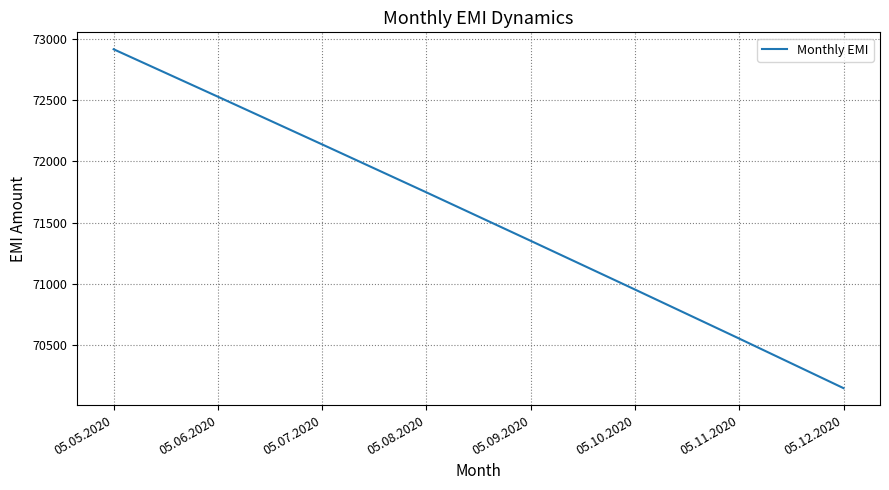

Count the number of data series in this chart.

1